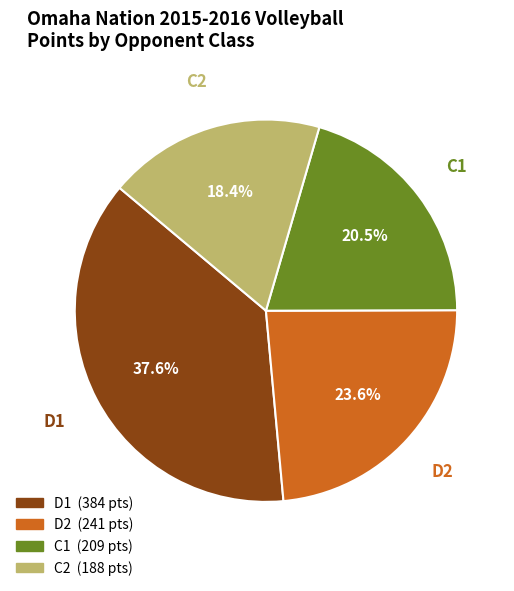

Is there any slice that represents more than half of the pie?

No